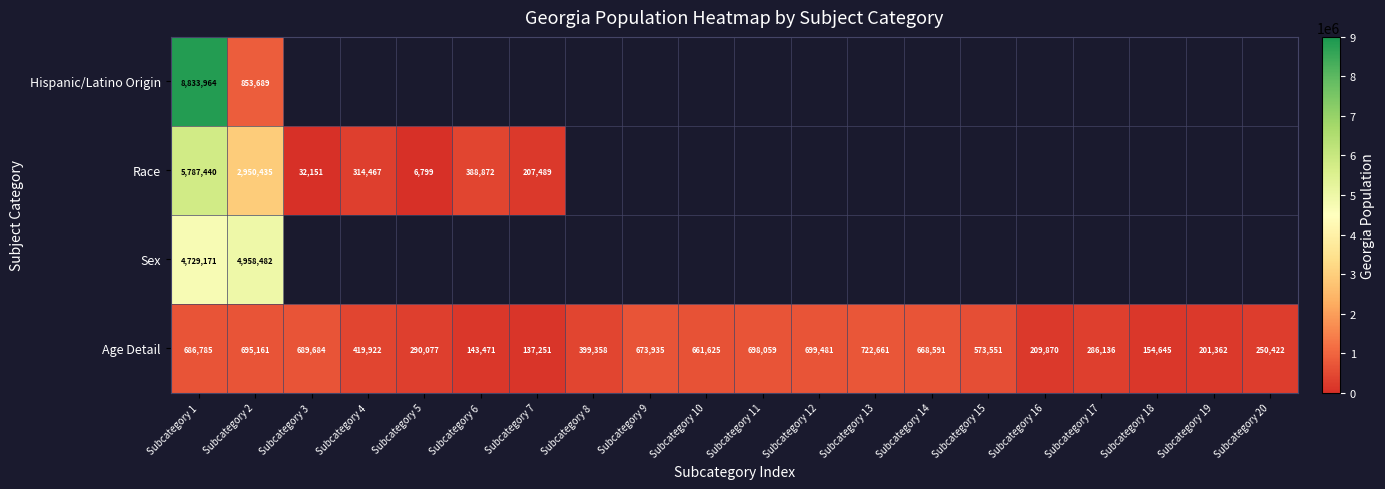

How many data points does each series have?

20